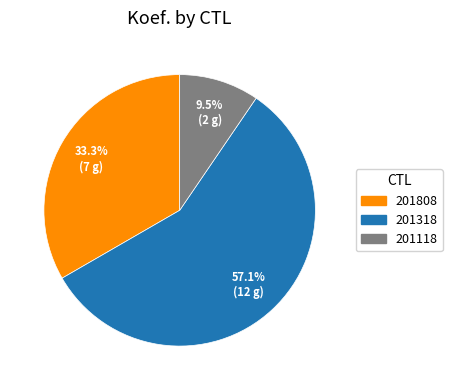

To the nearest percent, what is the difference between the 201118 and 201808 slice percentages?

24%